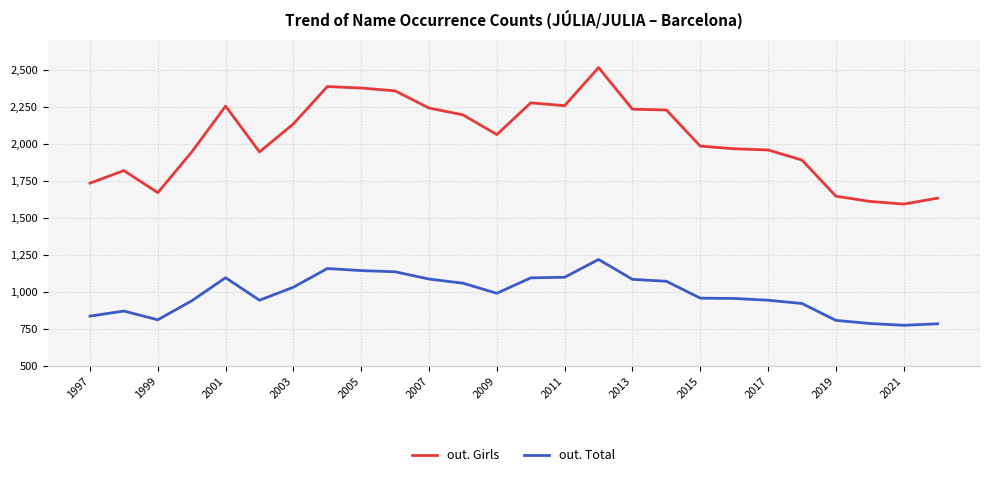

Which series has the largest range (max minus min)?

out. Girls